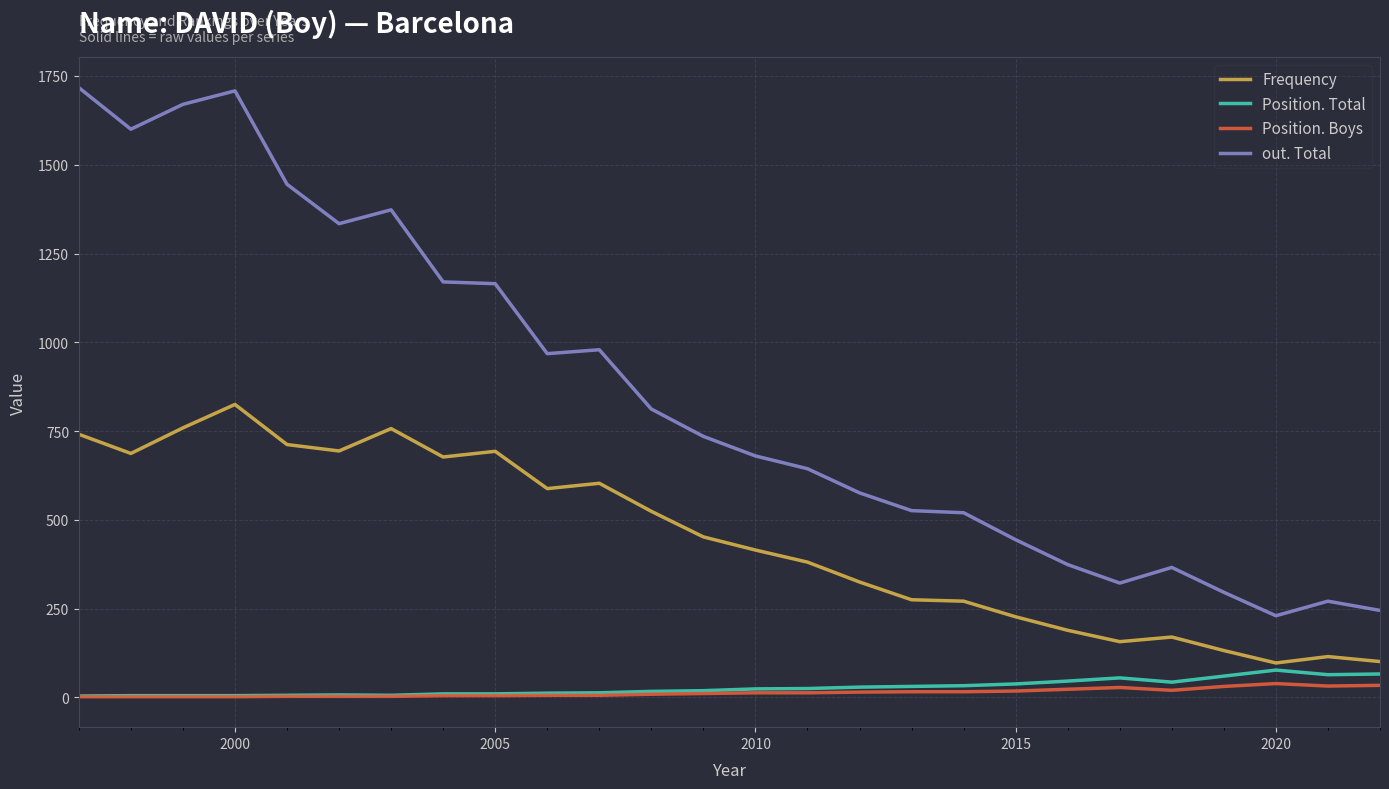

What is the greatest value displayed?

1717